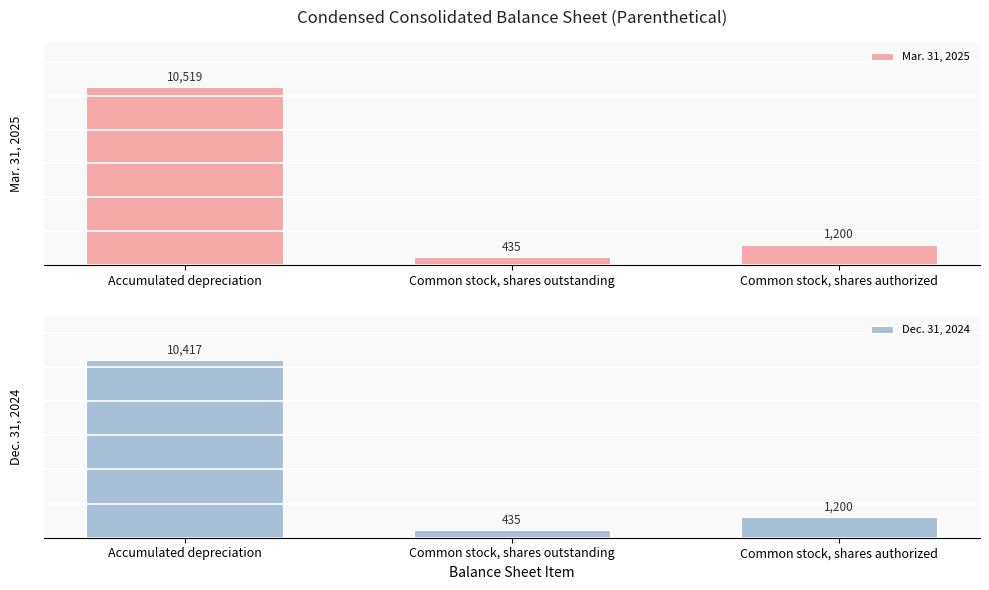

What is the highest value of the Dec. 31, 2024 series?

10417